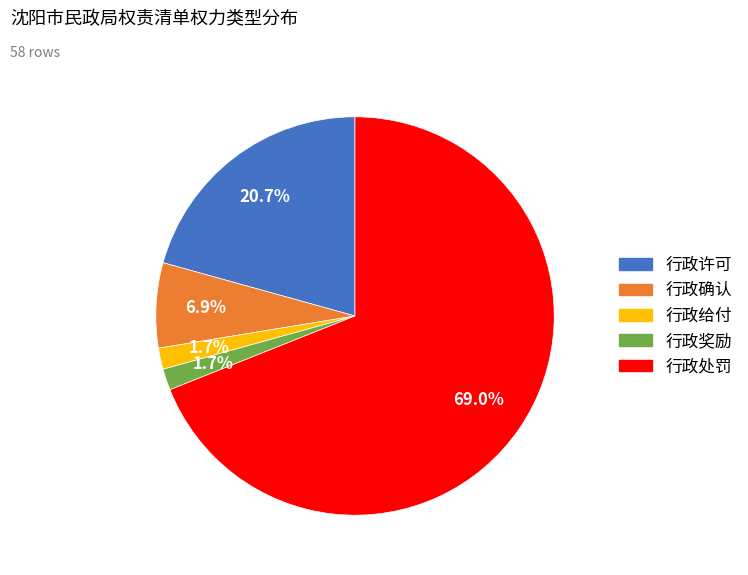

What is the majority slice?

行政处罚